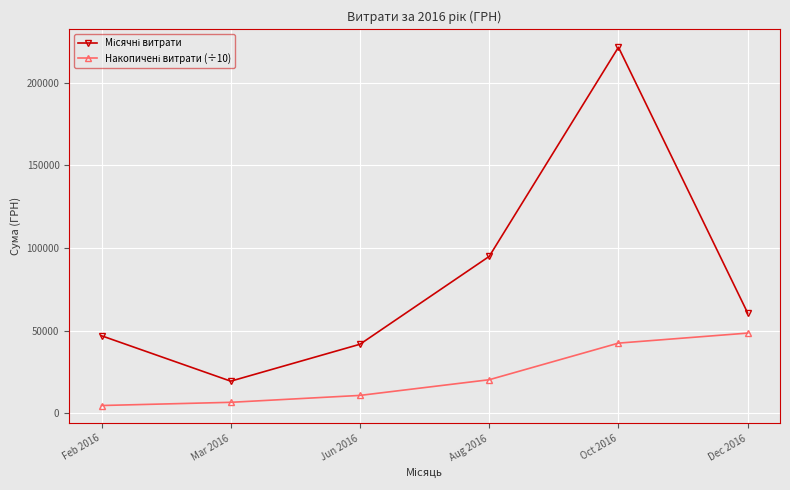

What is the label of the 2nd point from the right?

Oct 2016